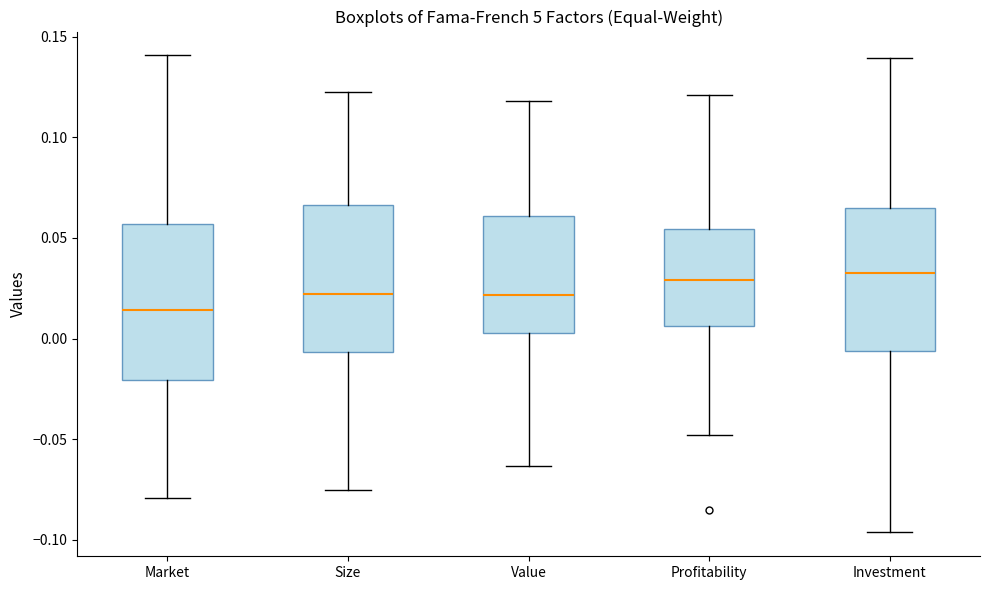

Which box has the lowest median line?

Market